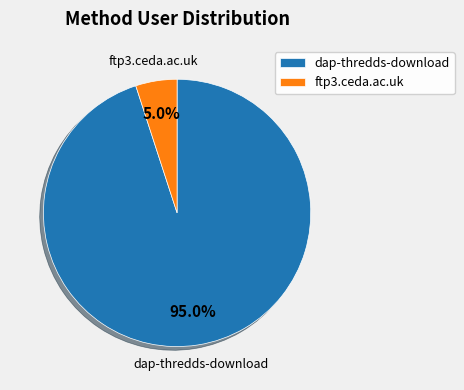

To the nearest percent, what percentage of the pie is dap-thredds-download?

95%